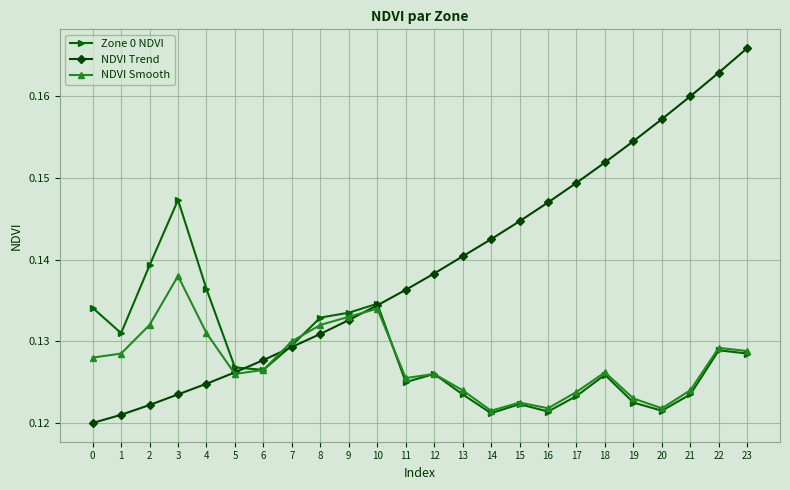

What is the sum of the NDVI Smooth values at 11 and 1?

0.3